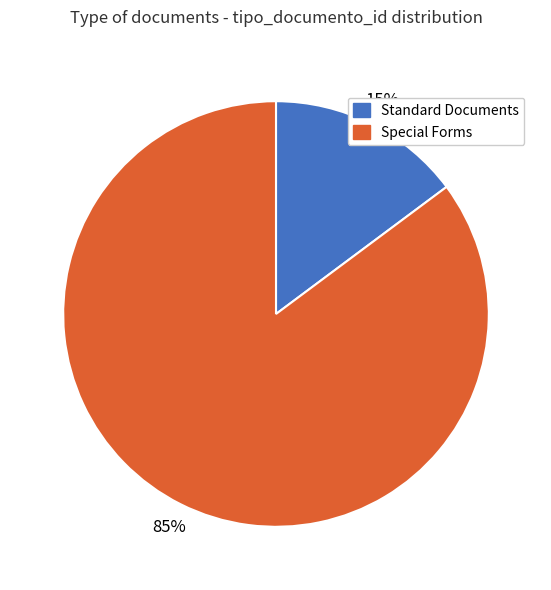

How many slices are in this pie chart?

2